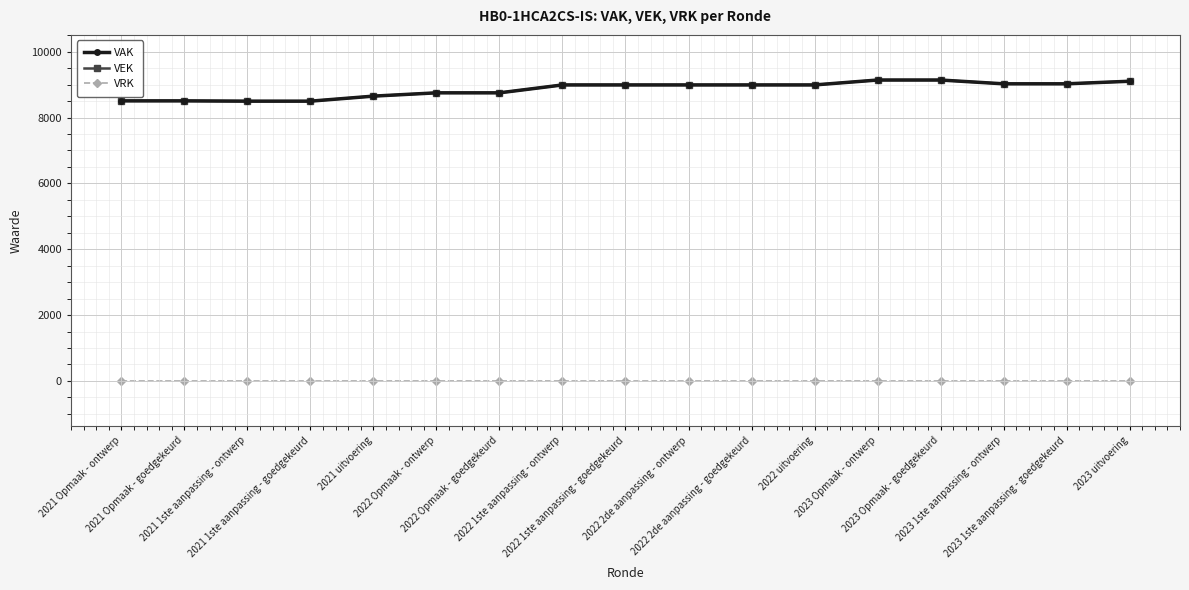

Does the chart have visible grid lines?

Yes